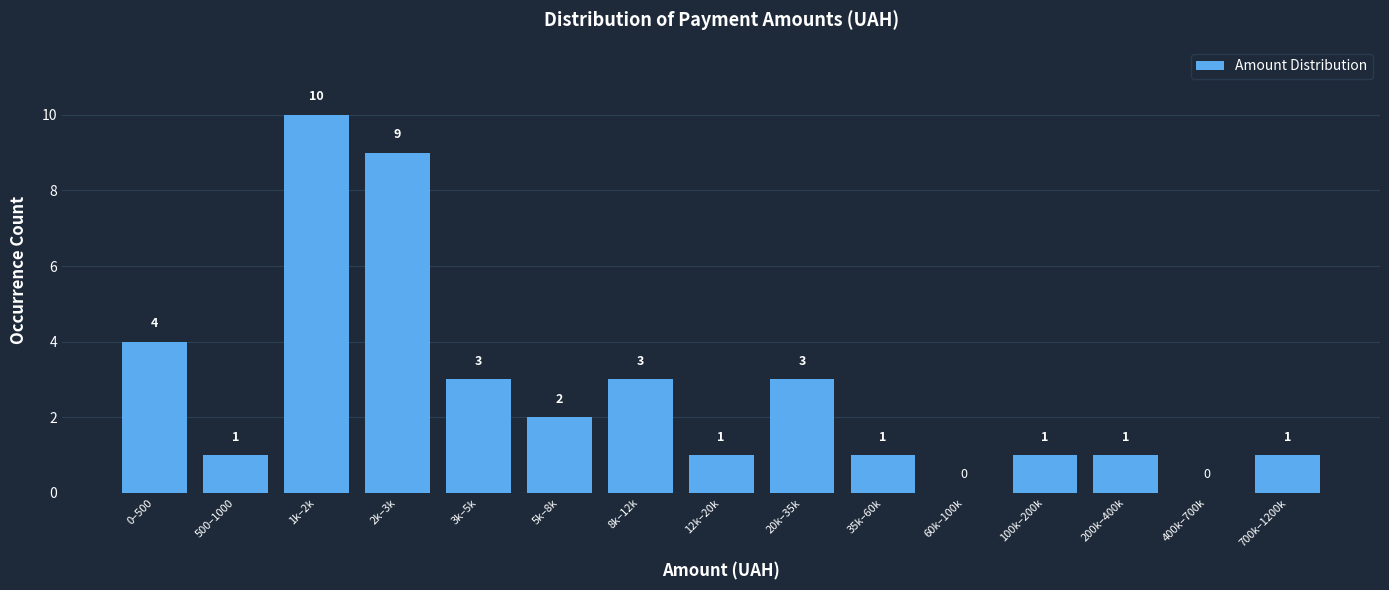

The value at 5k–8k is 2. True or false?

True